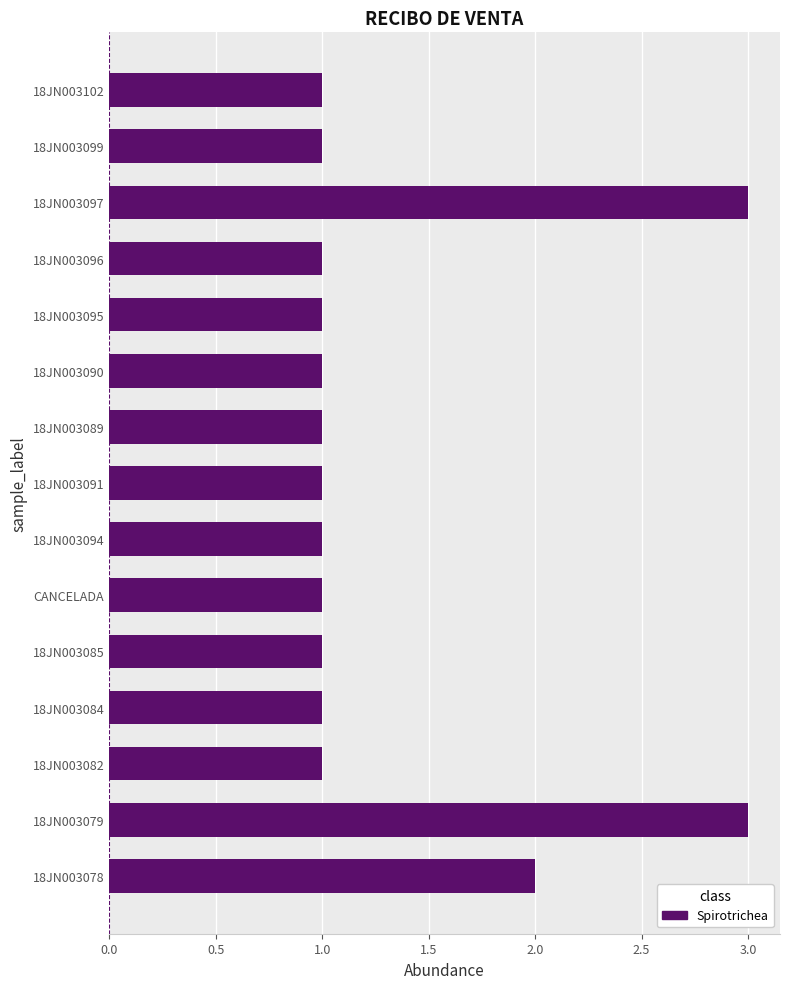

What is the greatest value displayed?

3